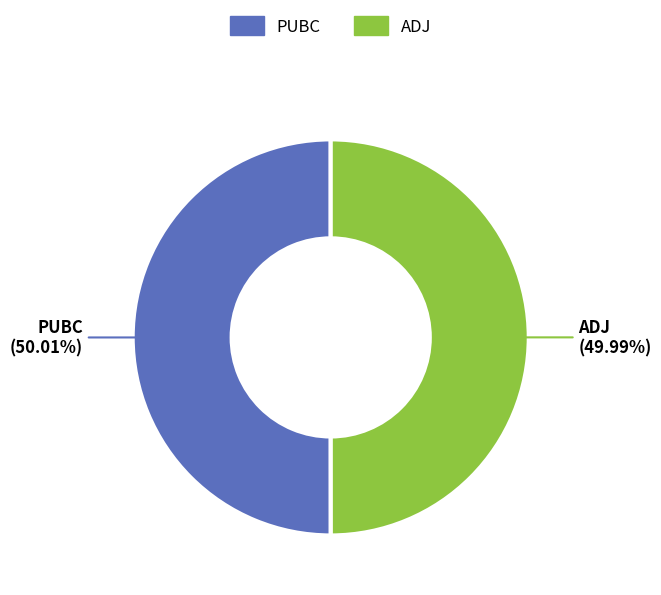

What is the ratio of the value at ADJ to the value at PUBC?

1.0